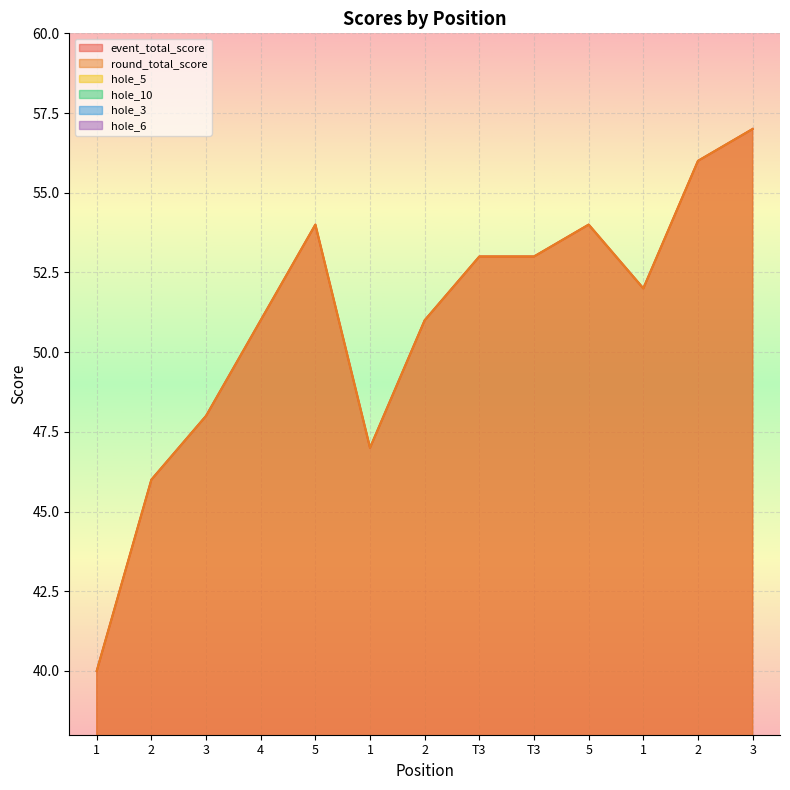

Reading left to right, list all the values displayed in this chart.

event_total_score: 1=40	2=46	3=48	4=51	5=54	1=47	2=51	T3=53	T3=53	5=54	1=52	2=56	3=57
round_total_score: 1=40	2=46	3=48	4=51	5=54	1=47	2=51	T3=53	T3=53	5=54	1=52	2=56	3=57
hole_5: 1=2	2=3	3=3	4=2	5=5	1=3	2=3	T3=3	T3=4	5=3	1=3	2=2	3=3
hole_10: 1=2	2=3	3=3	4=3	5=3	1=3	2=3	T3=4	T3=3	5=5	1=3	2=4	3=3
hole_3: 1=2	2=3	3=3	4=3	5=3	1=3	2=3	T3=3	T3=3	5=3	1=3	2=3	3=4
hole_6: 1=2	2=2	3=3	4=2	5=4	1=3	2=3	T3=2	T3=4	5=3	1=3	2=3	3=3